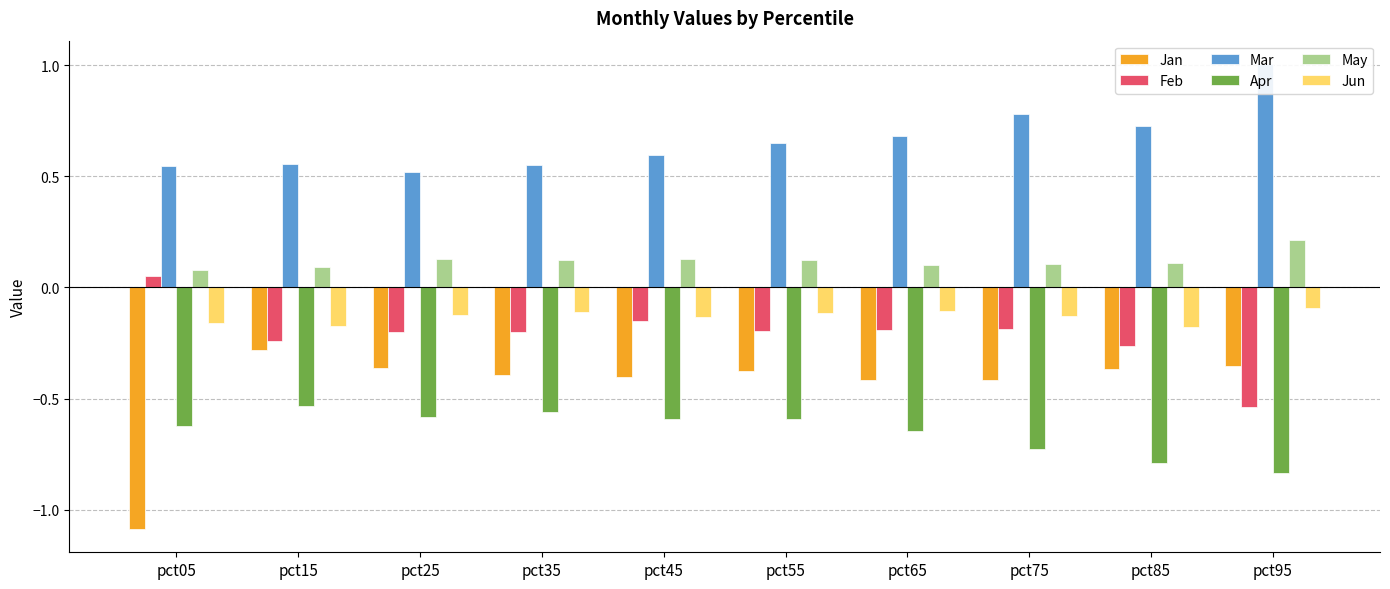

Reading right to left, what are all the values shown in this chart?

Jan: pct95=-0.4	pct85=-0.4	pct75=-0.4	pct65=-0.4	pct55=-0.4	pct45=-0.4	pct35=-0.4	pct25=-0.4	pct15=-0.3	pct05=-1.1
Feb: pct95=-0.5	pct85=-0.3	pct75=-0.2	pct65=-0.2	pct55=-0.2	pct45=-0.2	pct35=-0.2	pct25=-0.2	pct15=-0.2	pct05=0.0
Mar: pct95=1.0	pct85=0.7	pct75=0.8	pct65=0.7	pct55=0.6	pct45=0.6	pct35=0.6	pct25=0.5	pct15=0.6	pct05=0.5
Apr: pct95=-0.8	pct85=-0.8	pct75=-0.7	pct65=-0.6	pct55=-0.6	pct45=-0.6	pct35=-0.6	pct25=-0.6	pct15=-0.5	pct05=-0.6
May: pct95=0.2	pct85=0.1	pct75=0.1	pct65=0.1	pct55=0.1	pct45=0.1	pct35=0.1	pct25=0.1	pct15=0.1	pct05=0.1
Jun: pct95=-0.1	pct85=-0.2	pct75=-0.1	pct65=-0.1	pct55=-0.1	pct45=-0.1	pct35=-0.1	pct25=-0.1	pct15=-0.2	pct05=-0.2